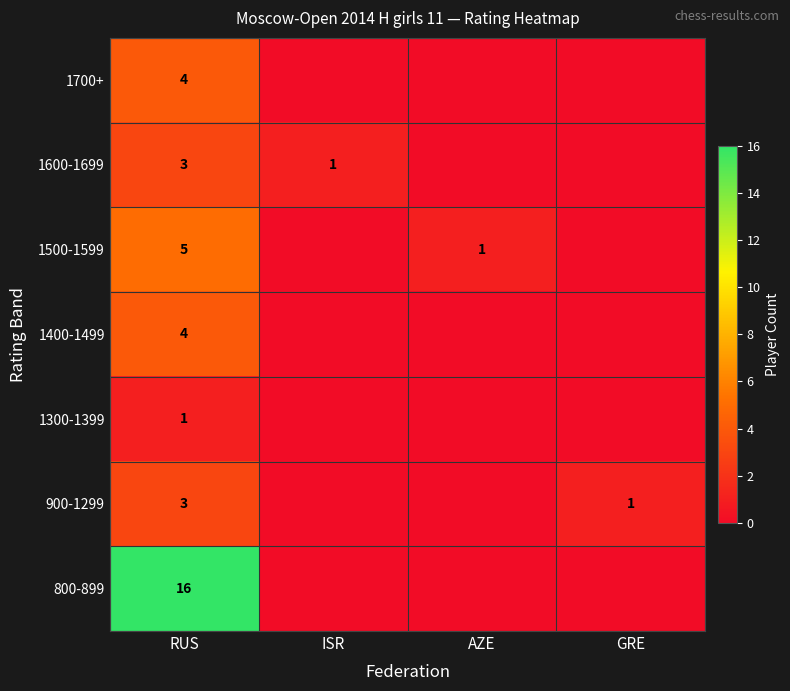

True or false: 800-899 has a value of 16 at RUS.

True